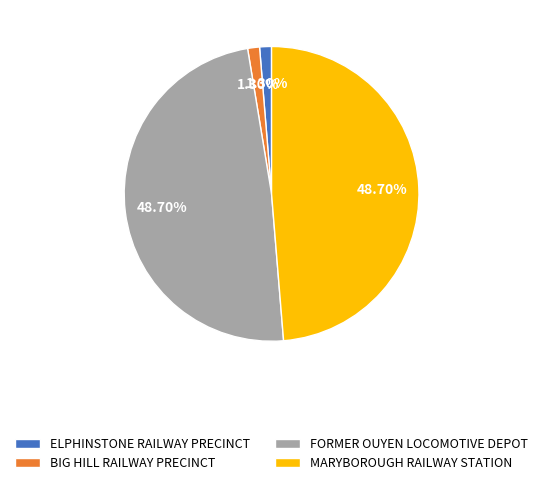

Between ELPHINSTONE RAILWAY PRECINCT and FORMER OUYEN LOCOMOTIVE DEPOT, which is larger?

FORMER OUYEN LOCOMOTIVE DEPOT